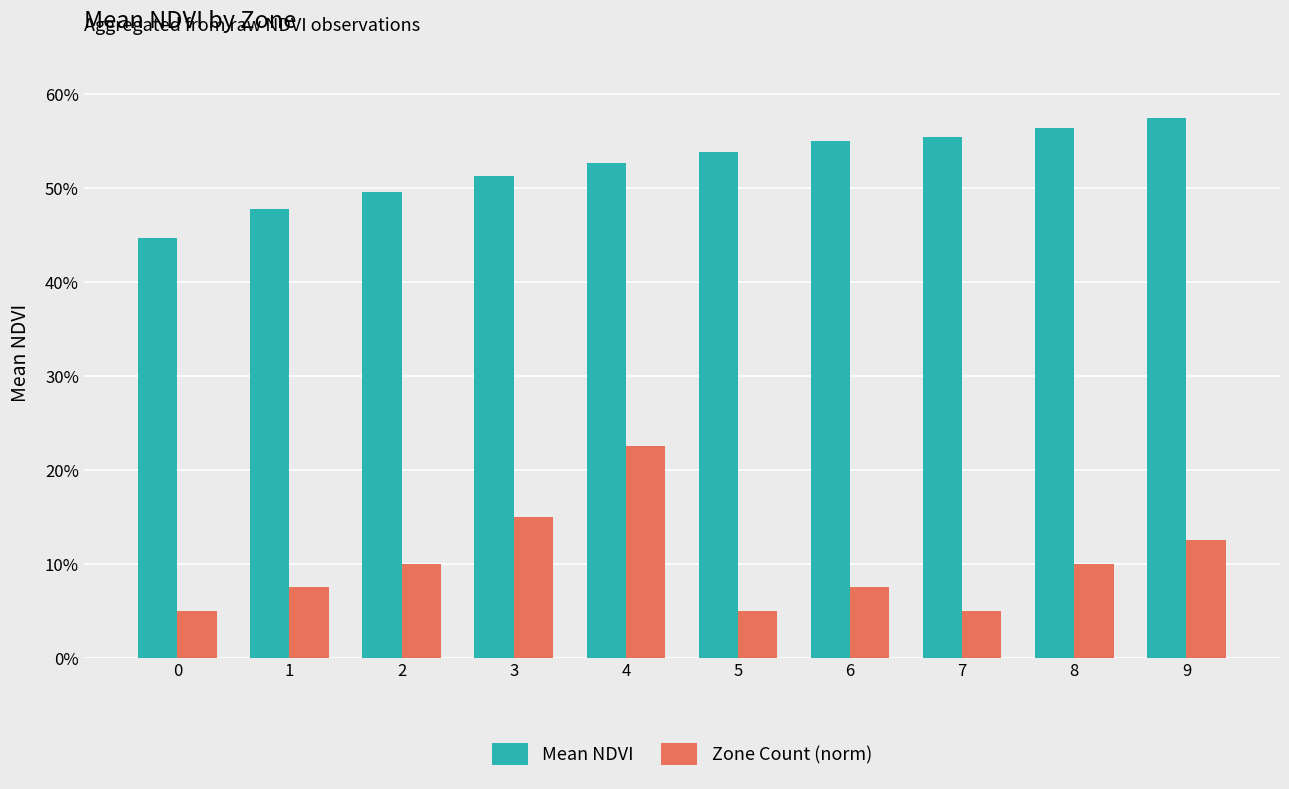

Which series has the largest total across all categories?

Mean NDVI